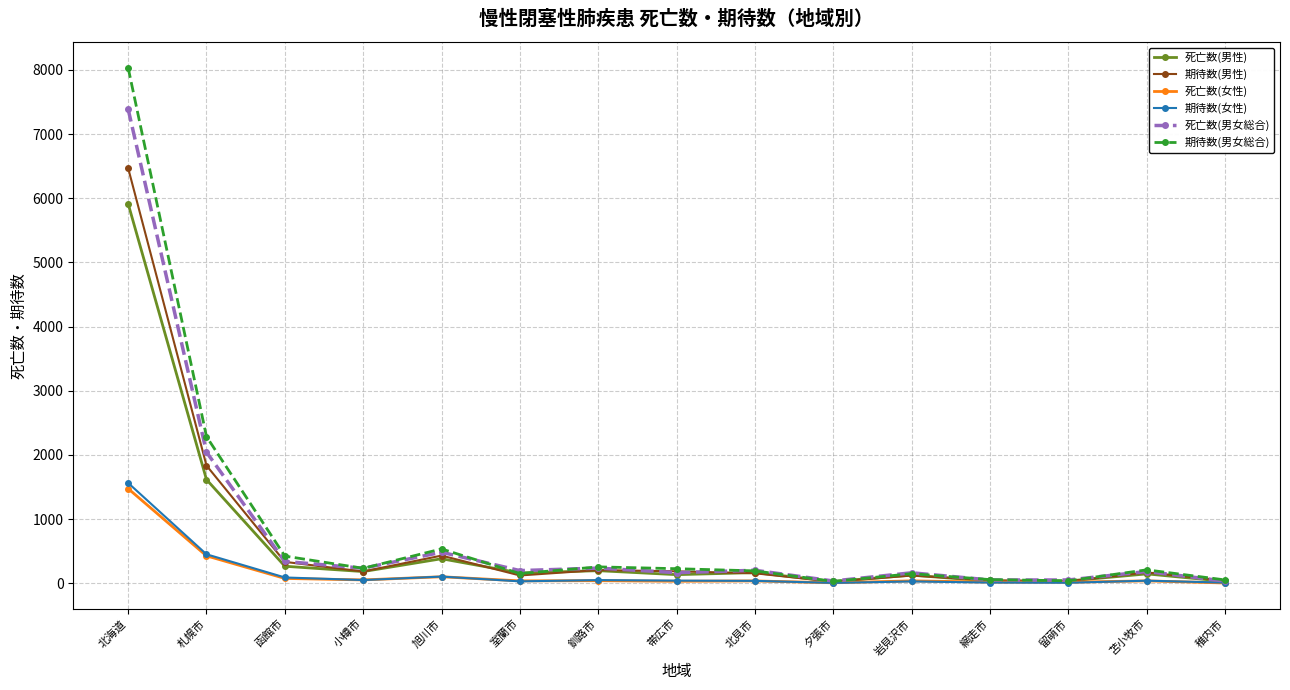

Which series changed the most between 北見市 and 網走市?

死亡数(男女総合)